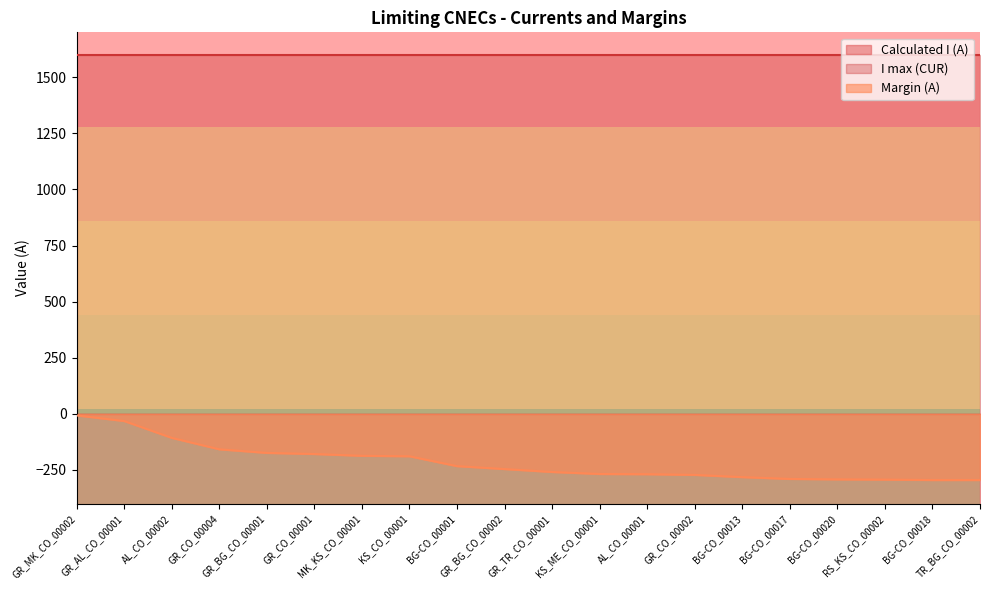

At which category is the sum across all series the highest?

GR_MK_CO_00002